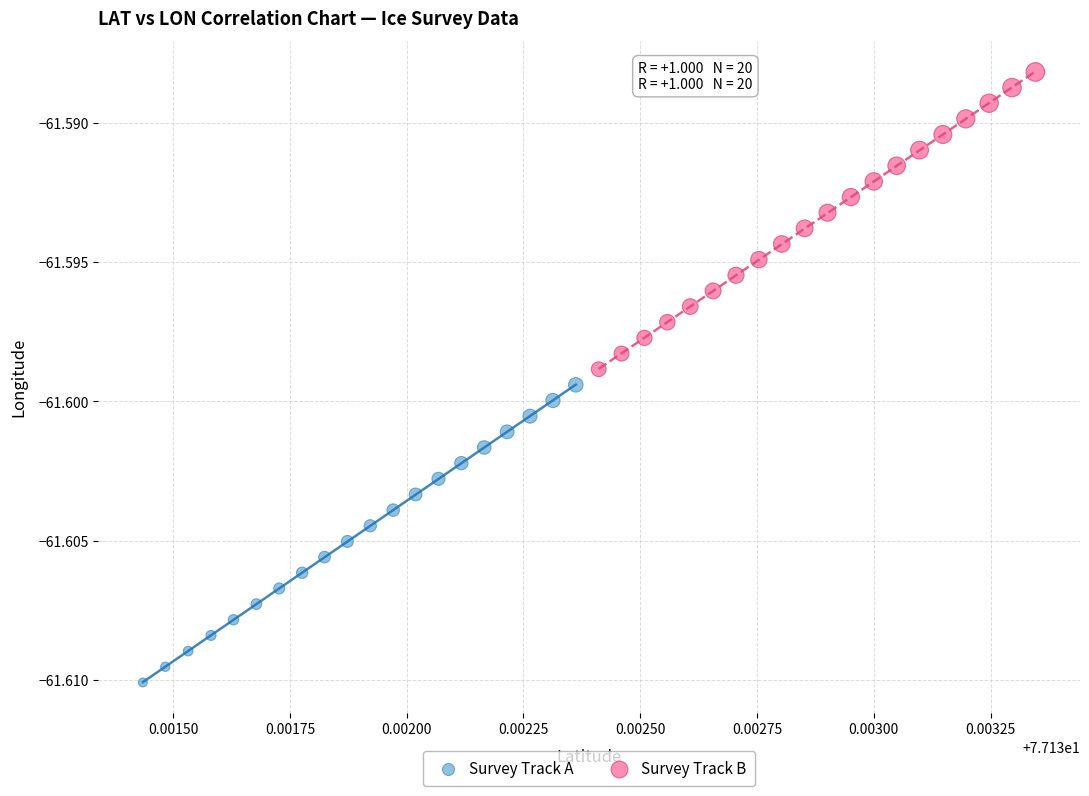

Which series contains the highest Y value?

Survey Track B